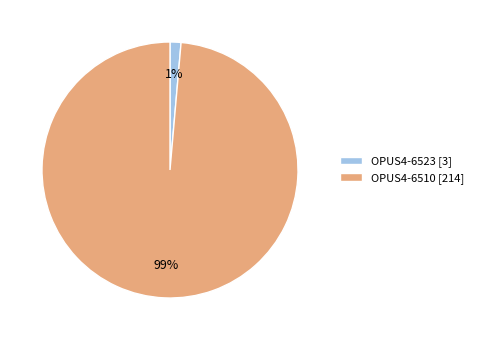

Rank the categories by value from highest to lowest.

OPUS4-6510, OPUS4-6523